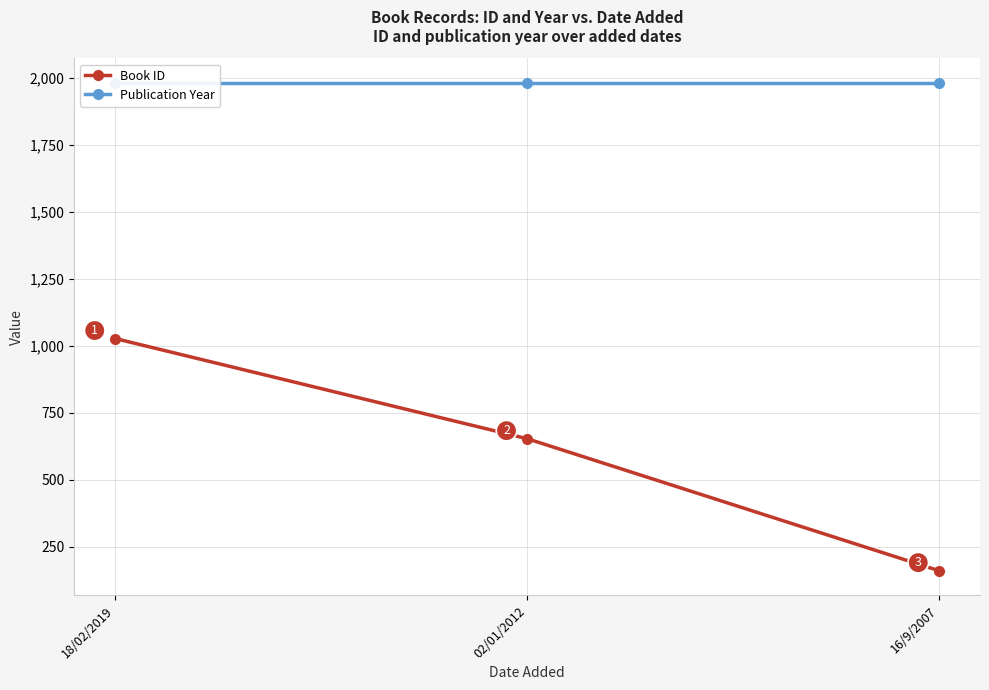

What is the difference between the Book ID values at 18/02/2019 and 16/9/2007?

867